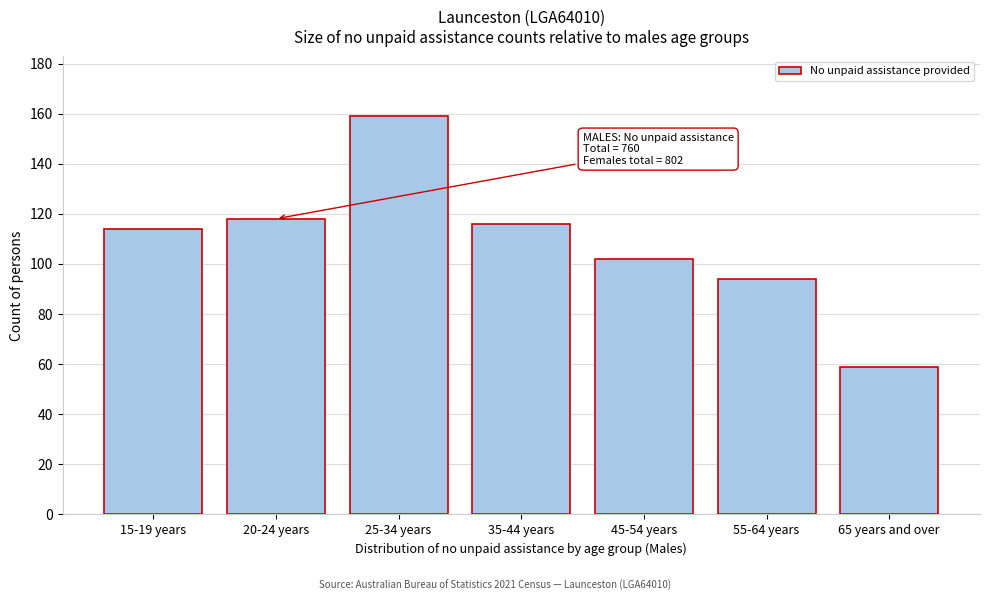

Reading left to right, transcribe all the data shown in this chart.

114	118	159	116	102	94	59